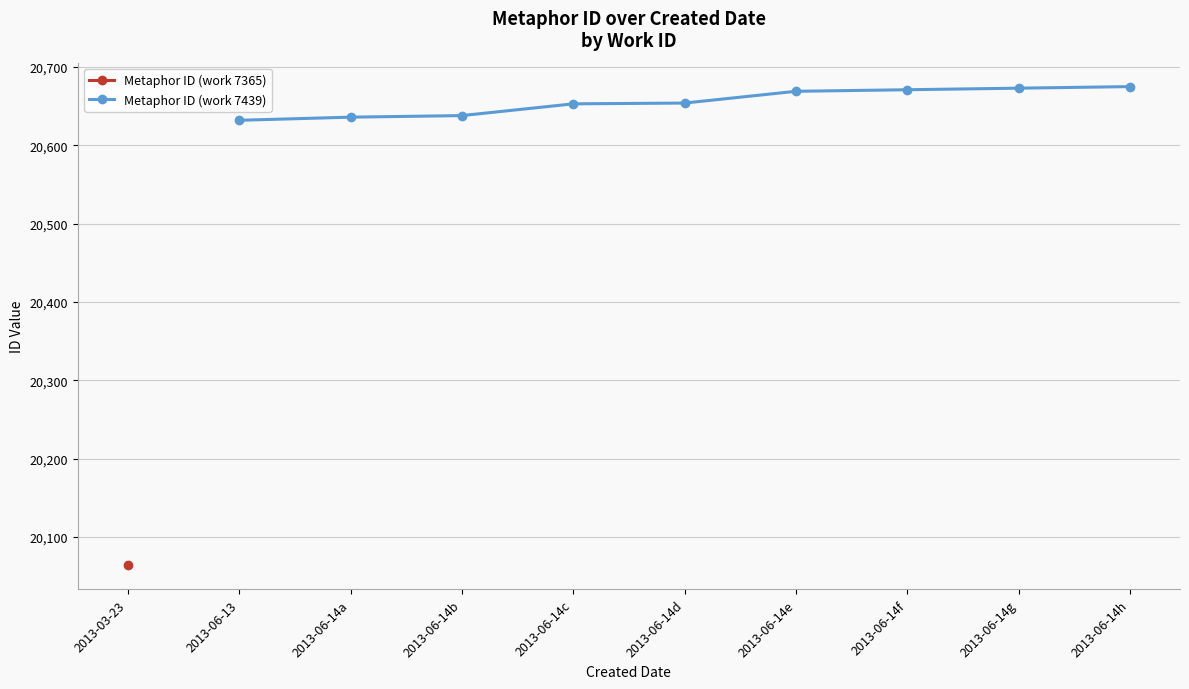

True or false: Metaphor ID (work 7439) has a value of 36288 at 2013-06-14d.

False